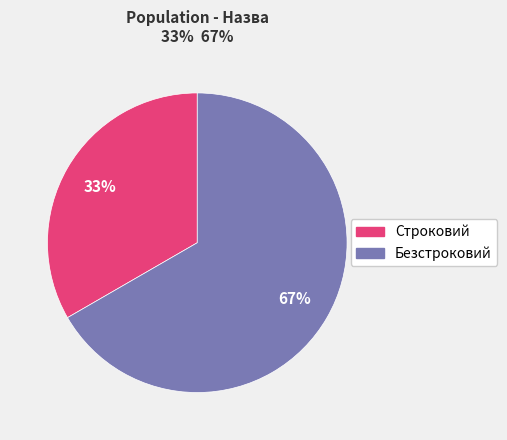

How many segments does this pie chart have?

2